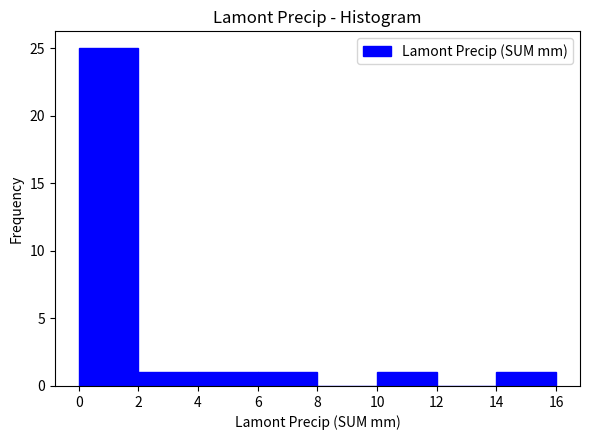

Over which range of the x-axis is the bar tallest?

0 to 2